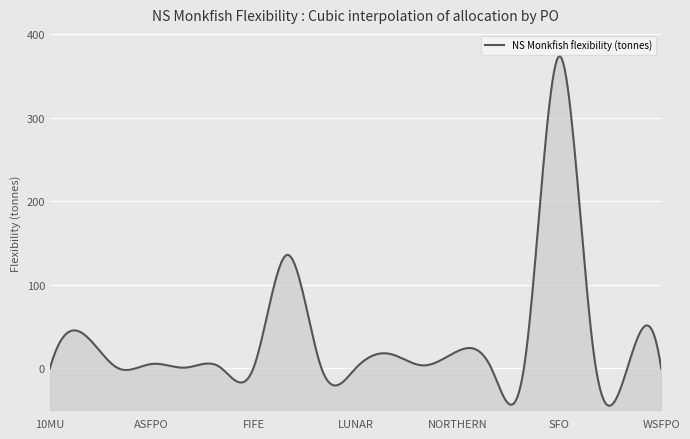

True or false: the data has more than 2 interior local peaks.

True